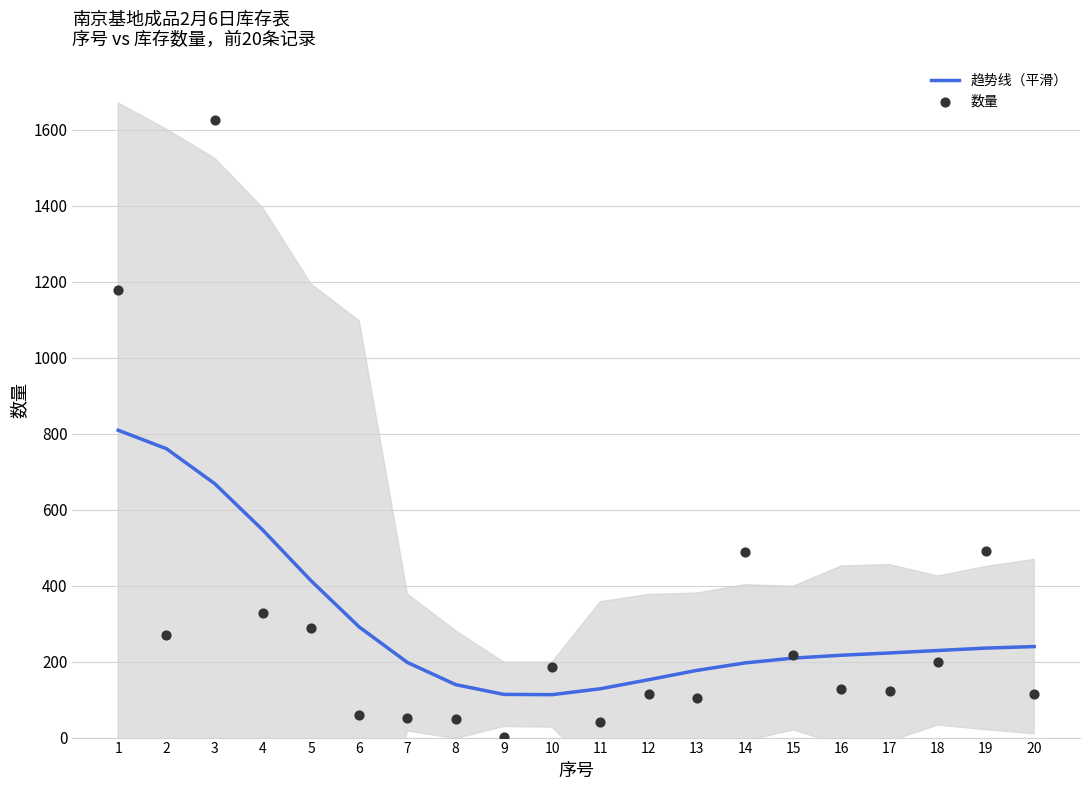

Which series contains the lowest Y value?

数量